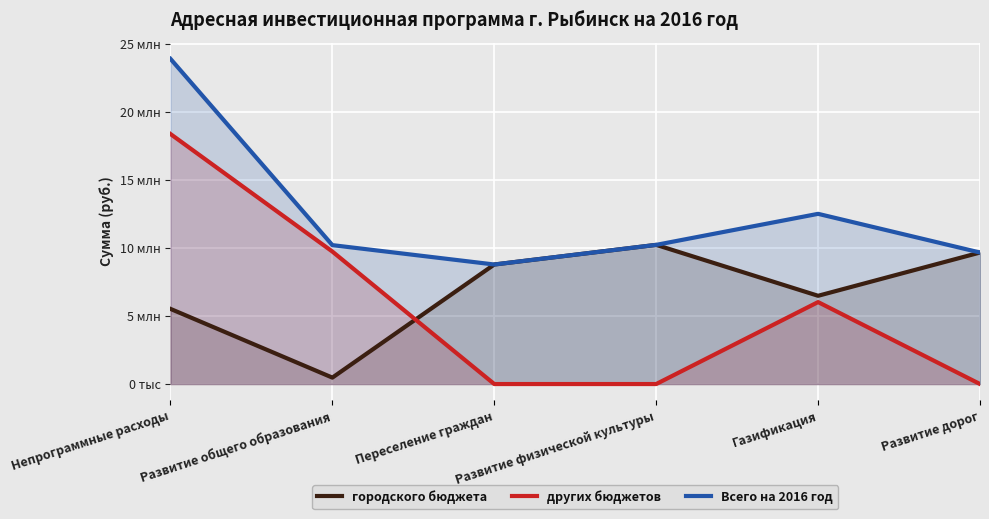

The Всего на 2016 год series shows 1926593 at Переселение граждан. True or false?

False